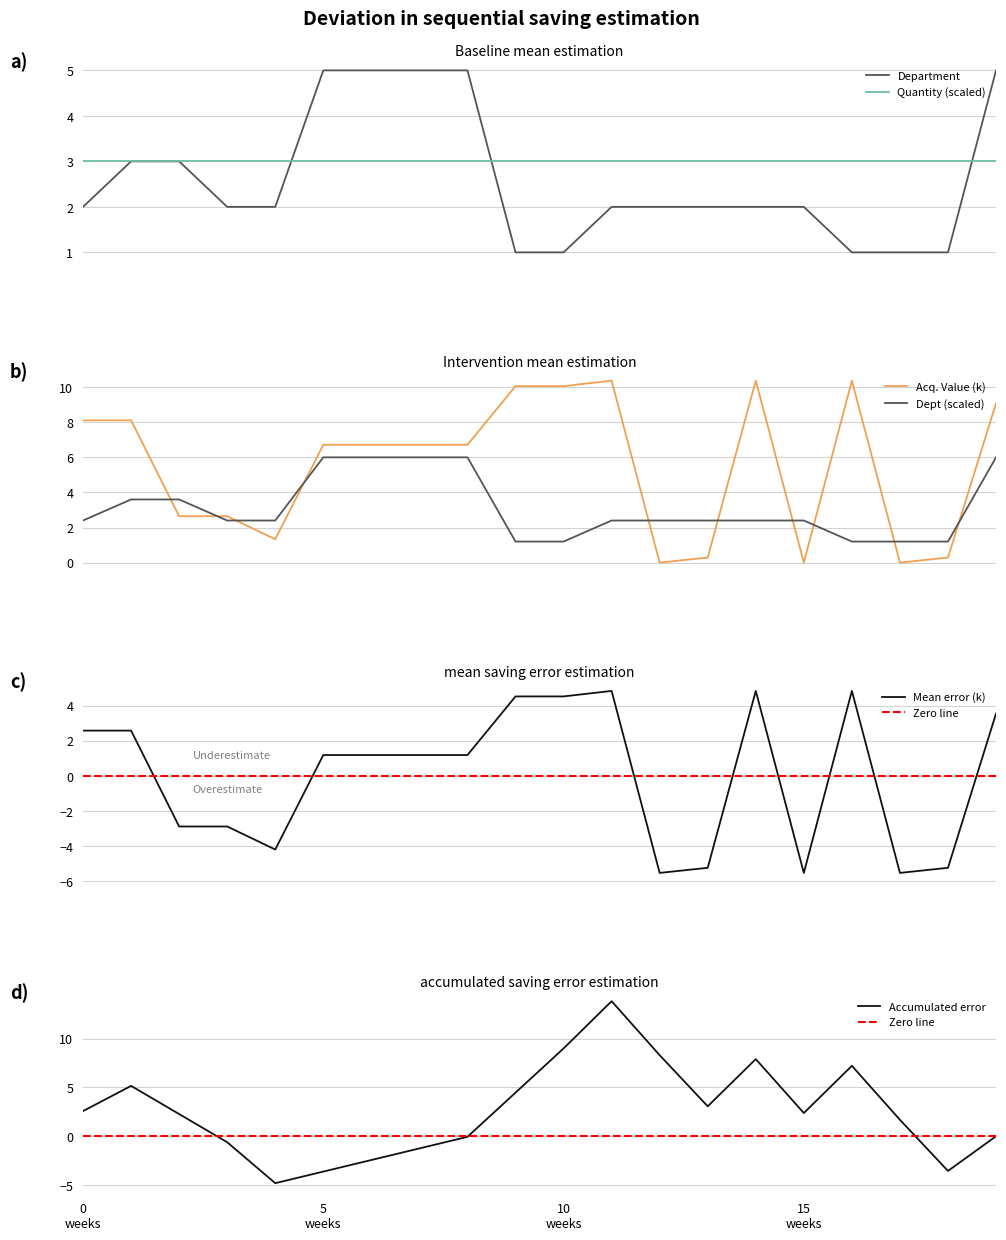

How many lines are shown in the chart?

2